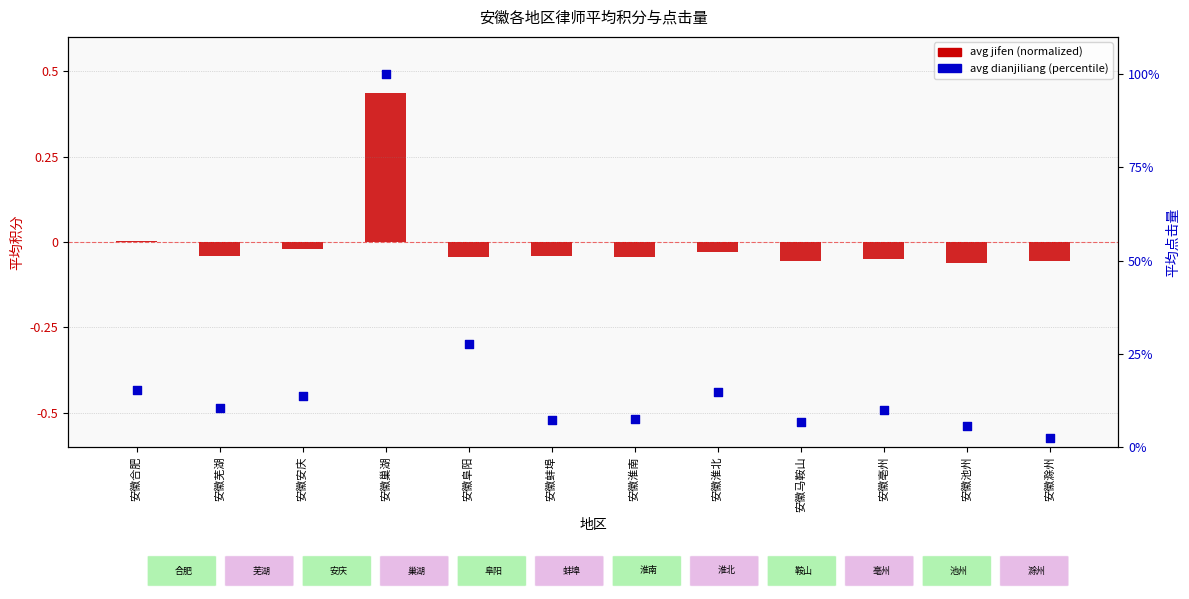

Which series contains the lowest Y value?

avg jifen (normalized)